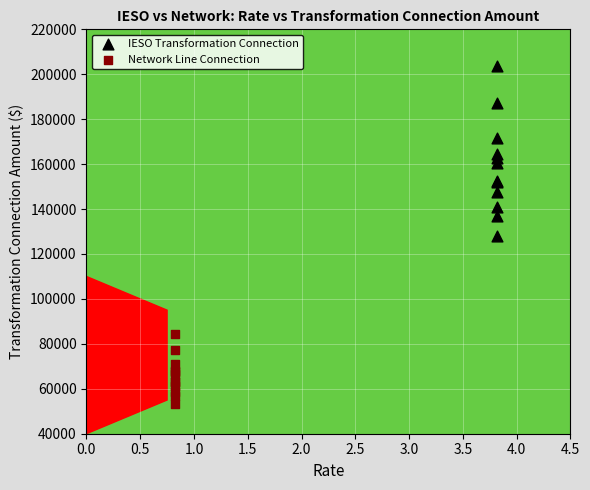

Which series has the widest spread of Y values?

IESO Transformation Connection